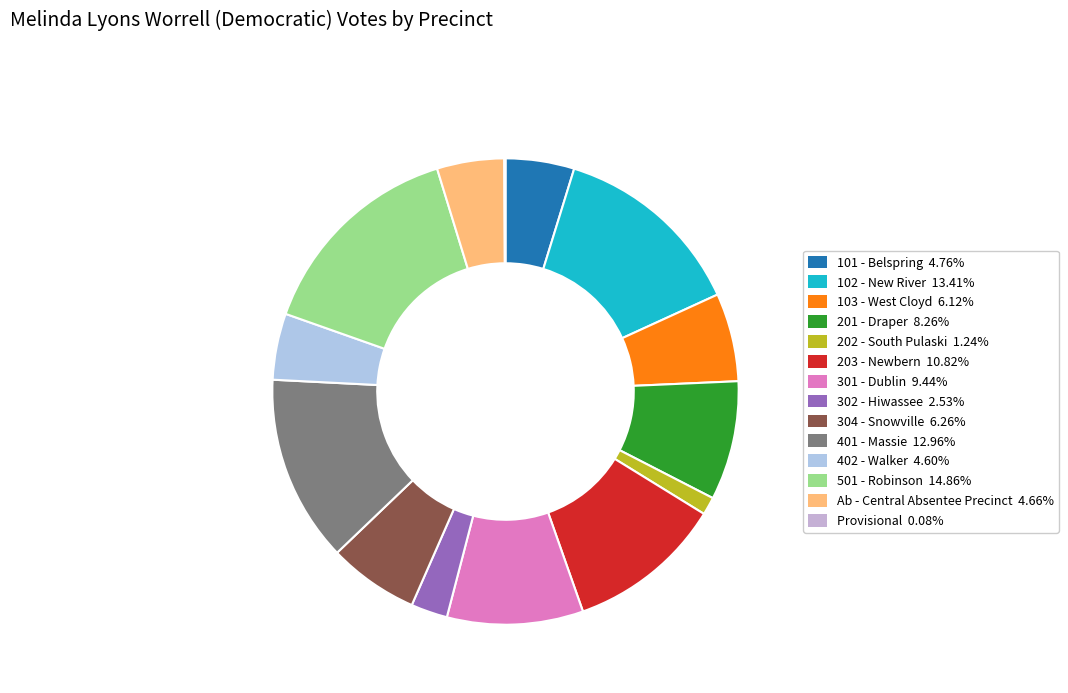

How many slices are in this pie chart?

14